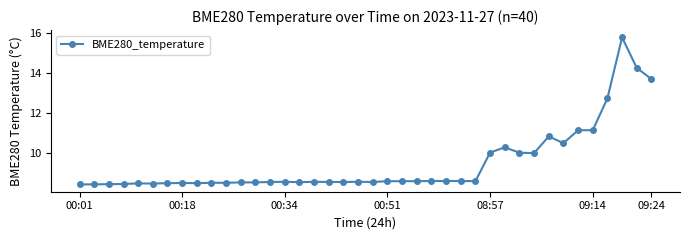

What is the value of the 13th point from the left?

8.5